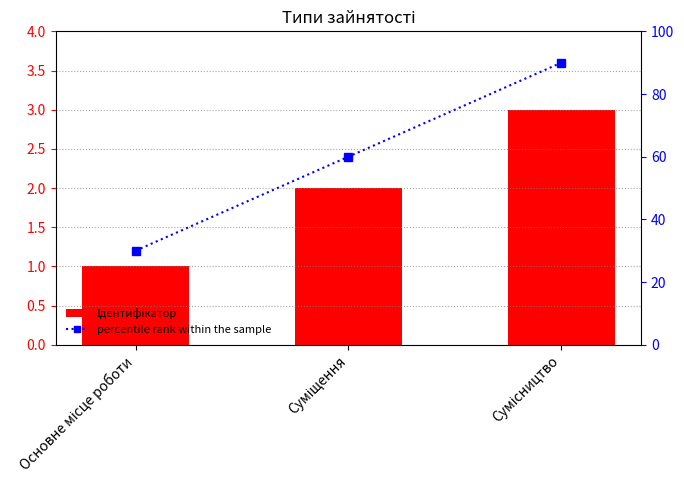

Which category has the highest value across all series?

Сумісництво